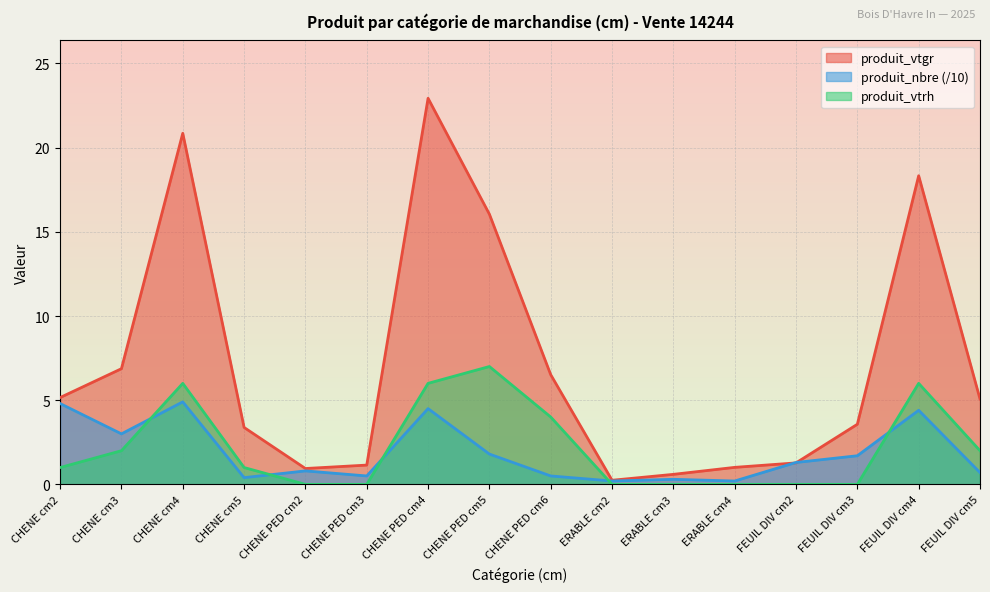

At which category is the sum across all series the highest?

CHENE PED cm4